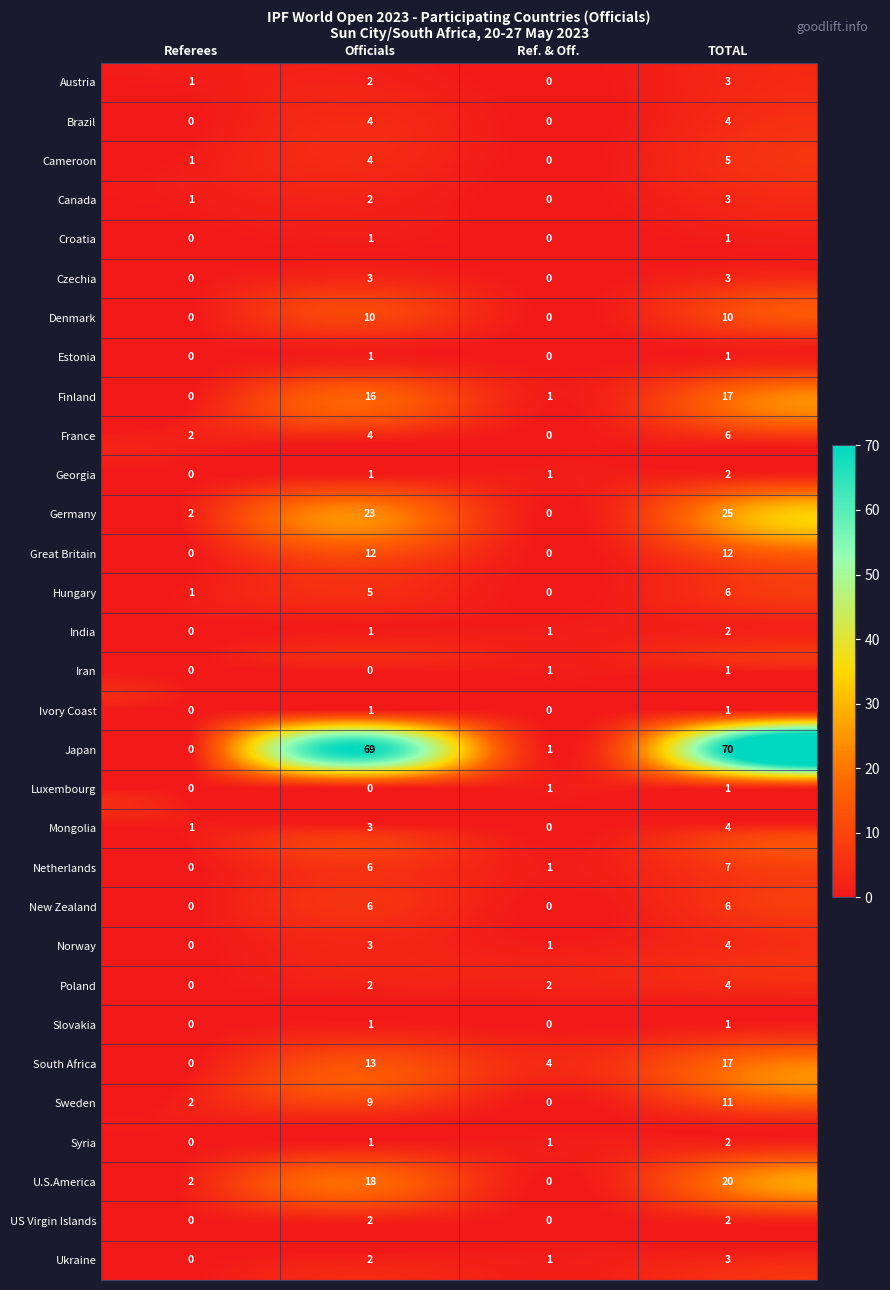

Is it true that South Africa equals 4 at Ref. & Off.?

True